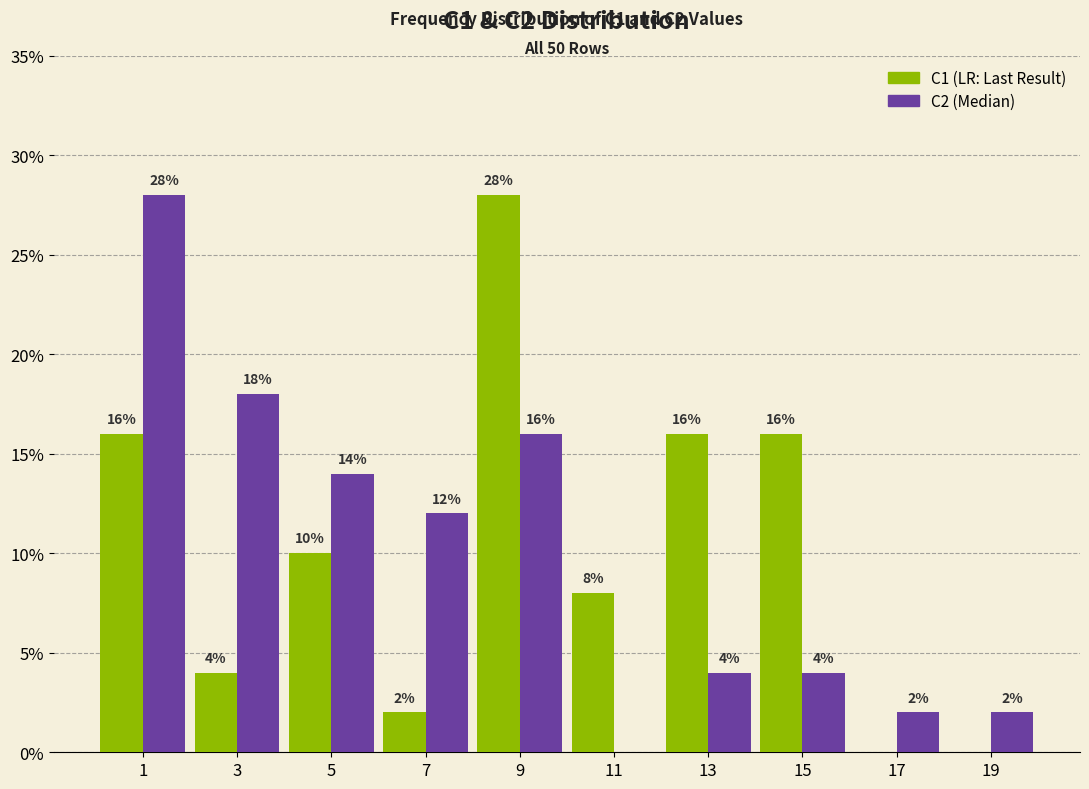

Reading left to right, what are all the values shown in this chart?

C1: 1=16.0	3=4.0	5=10.0	7=2.0	9=28.0	11=8.0	13=16.0	15=16.0	17=0.0	19=0.0
C2: 1=28.0	3=18.0	5=14.0	7=12.0	9=16.0	11=0.0	13=4.0	15=4.0	17=2.0	19=2.0